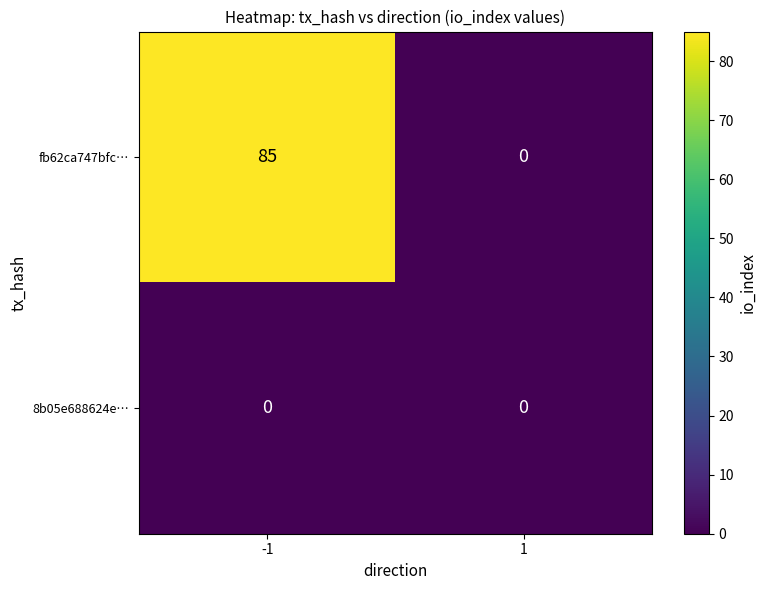

At which category is the sum across all series the highest?

-1